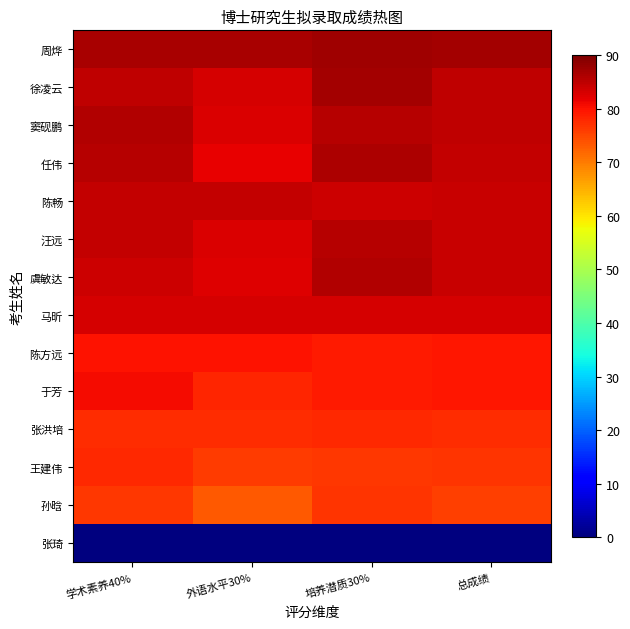

Which label corresponds to the smallest value in the chart?

学术素养40%